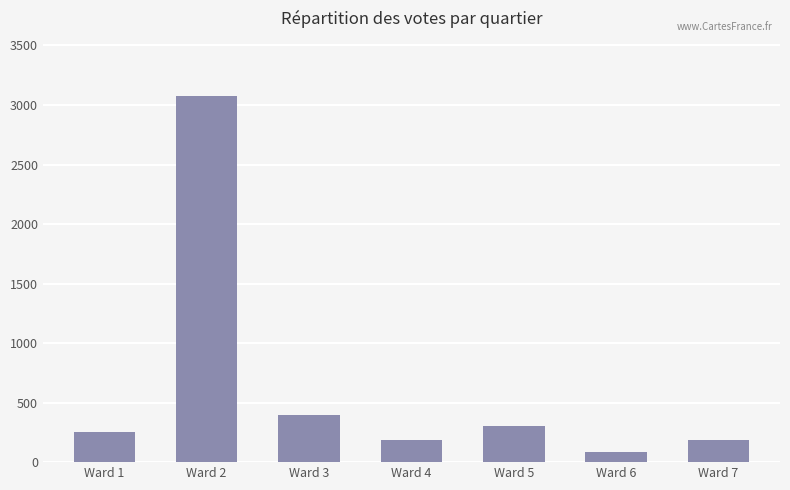

Which label corresponds to the largest value in the chart?

Ward 2